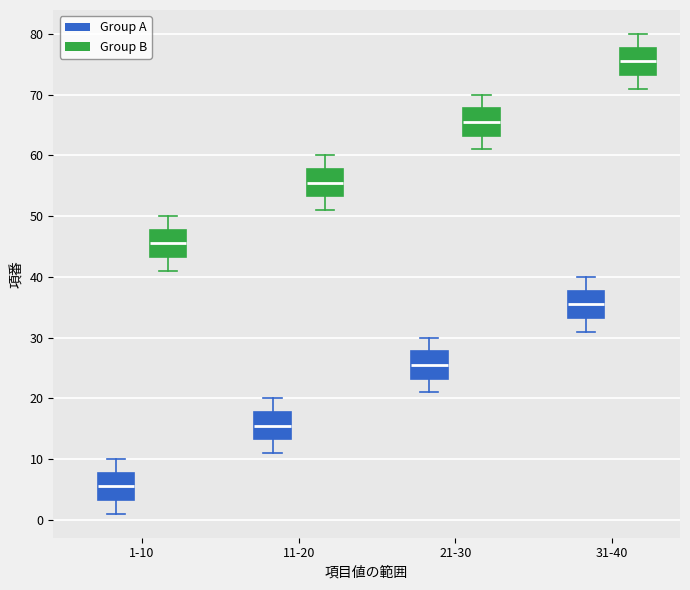

Reading left to right, transcribe this box plot: for each box, give where its median line is, the range the box spans, and where its two whiskers end, as read against the y-axis. The values are not printed on the chart, so give them approximately, as read against the axis.

1-10 (Group A): median 6, box 3 to 8, whiskers 1 to 10
1-10 (Group B): median 46, box 43 to 48, whiskers 41 to 50
11-20 (Group A): median 16, box 13 to 18, whiskers 11 to 20
11-20 (Group B): median 56, box 53 to 58, whiskers 51 to 60
21-30 (Group A): median 26, box 23 to 28, whiskers 21 to 30
21-30 (Group B): median 66, box 63 to 68, whiskers 61 to 70
31-40 (Group A): median 36, box 33 to 38, whiskers 31 to 40
31-40 (Group B): median 76, box 73 to 78, whiskers 71 to 80